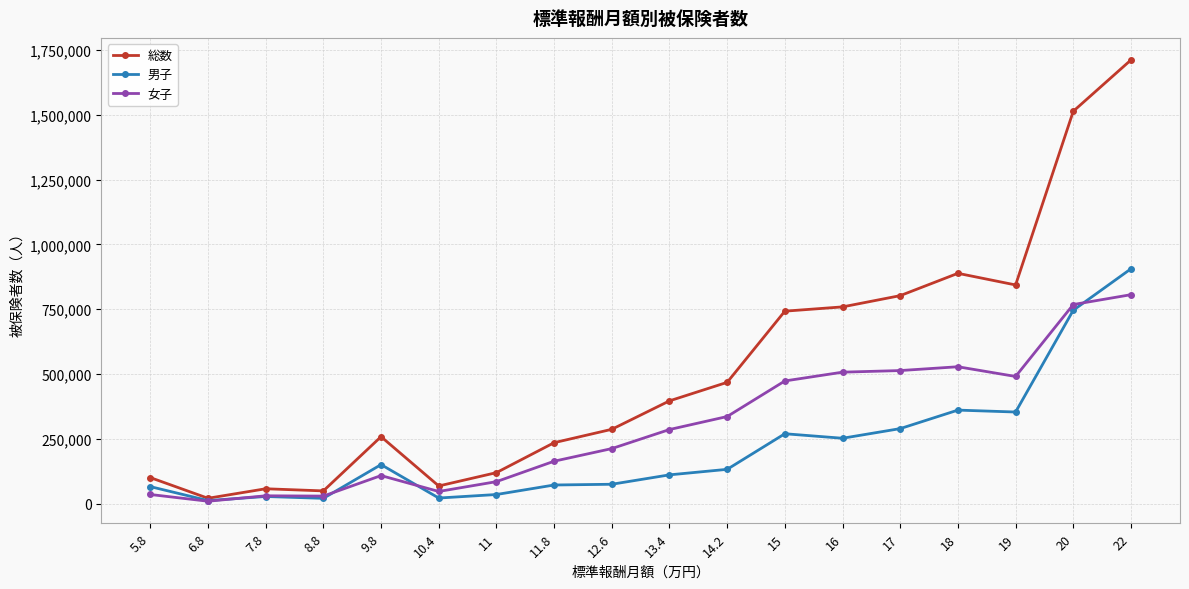

List the series in order of their peak value, lowest first.

女子, 男子, 総数